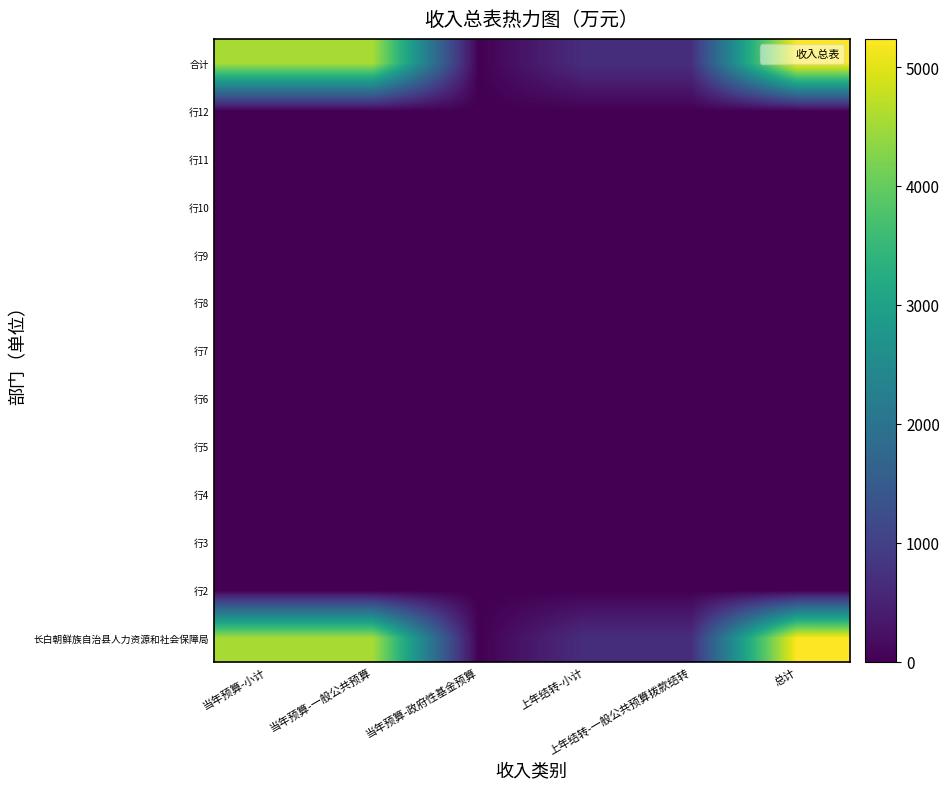

Which category has the lowest value across all series?

当年预算-政府性基金预算